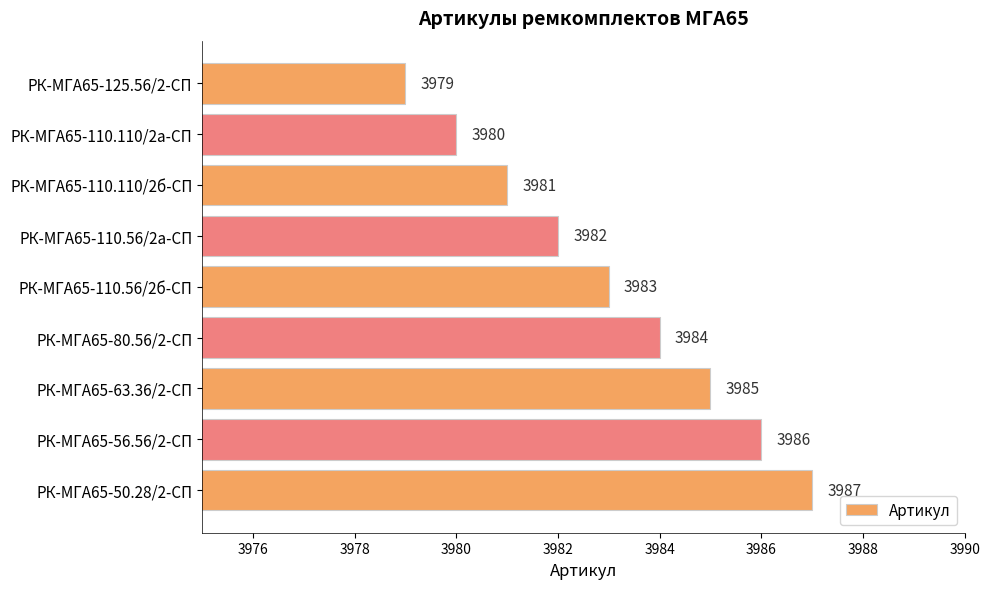

Reading top to bottom, extract all data points from this chart.

РК-МГА65-125.56/2-СП=3979	РК-МГА65-110.110/2а-СП=3980	РК-МГА65-110.110/2б-СП=3981	РК-МГА65-110.56/2а-СП=3982	РК-МГА65-110.56/2б-СП=3983	РК-МГА65-80.56/2-СП=3984	РК-МГА65-63.36/2-СП=3985	РК-МГА65-56.56/2-СП=3986	РК-МГА65-50.28/2-СП=3987